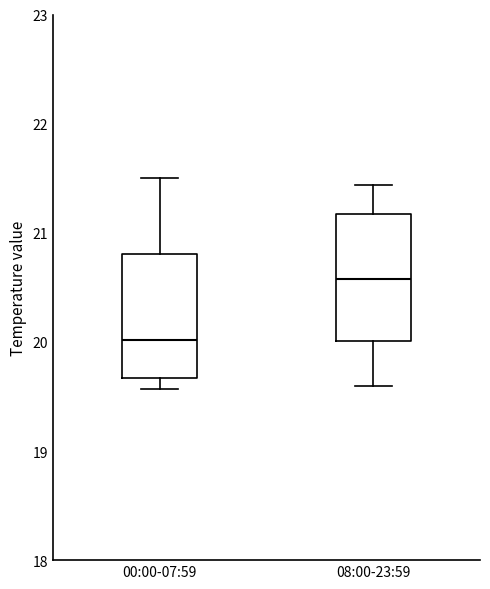

Where does the lower whisker of the box for 08:00-23:59 end on the y-axis? The values are not printed on the chart, so give them approximately, as read against the axis.

19.6